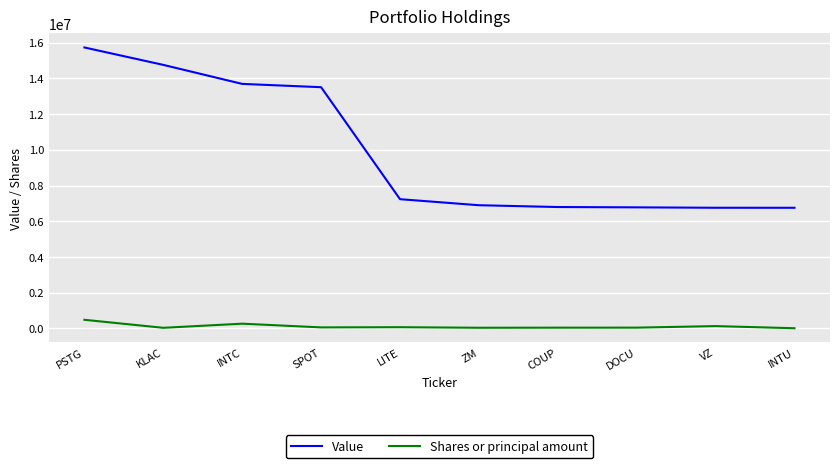

At which category does the chart reach its peak across all series?

PSTG